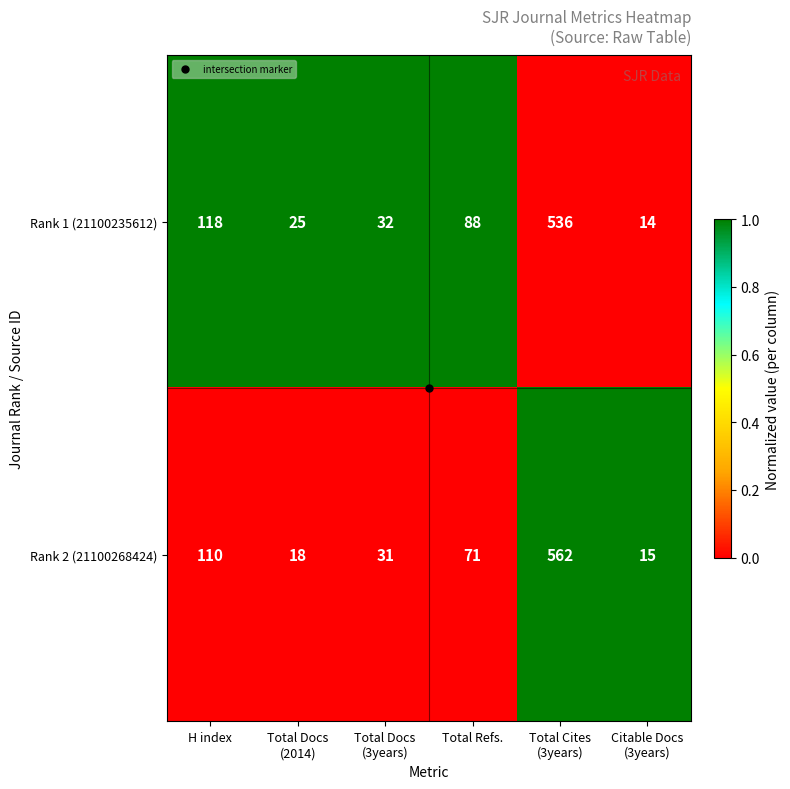

What is the difference between the highest and lowest values at Total Refs.?

17